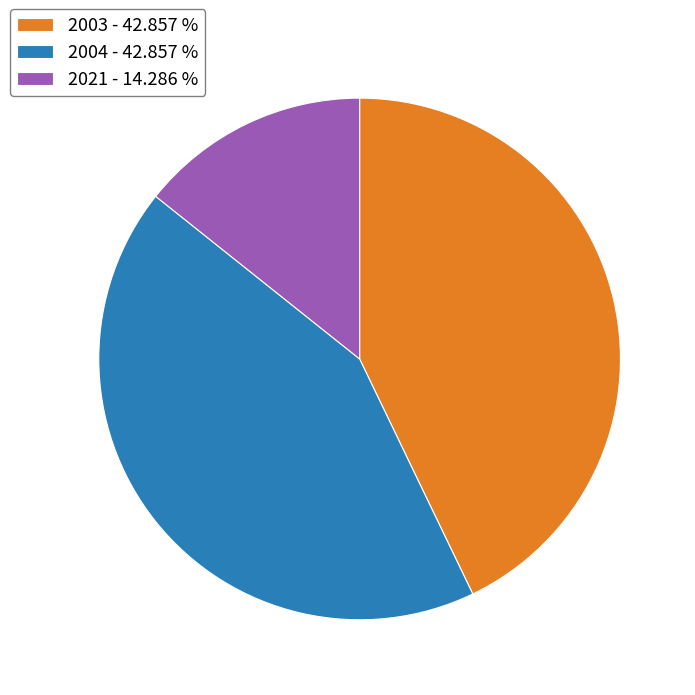

Between 2004 - 42.857 % and 2021 - 14.286 %, which is larger?

2004 - 42.857 %